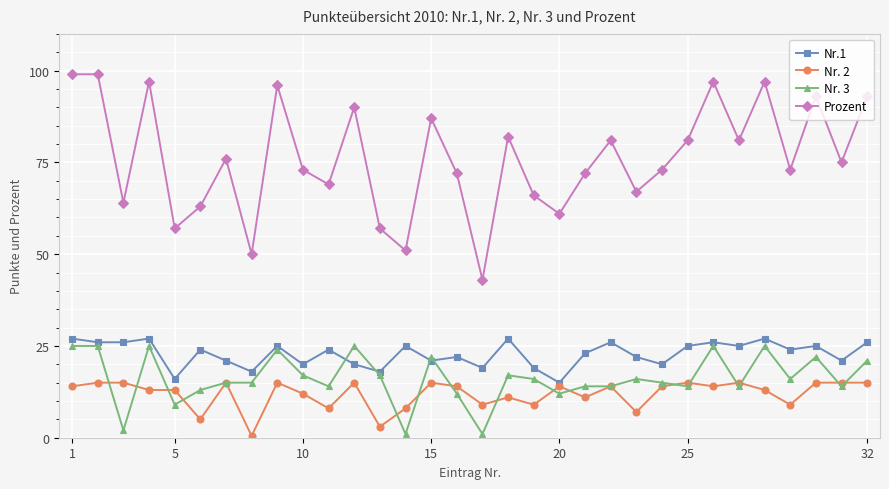

How many lines are shown in the chart?

4